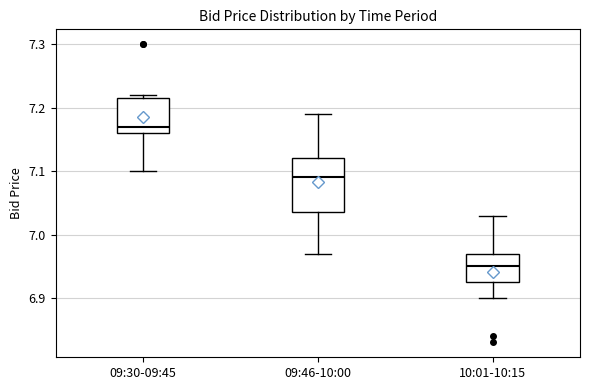

Which box's median line is the lowest?

10:01-10:15